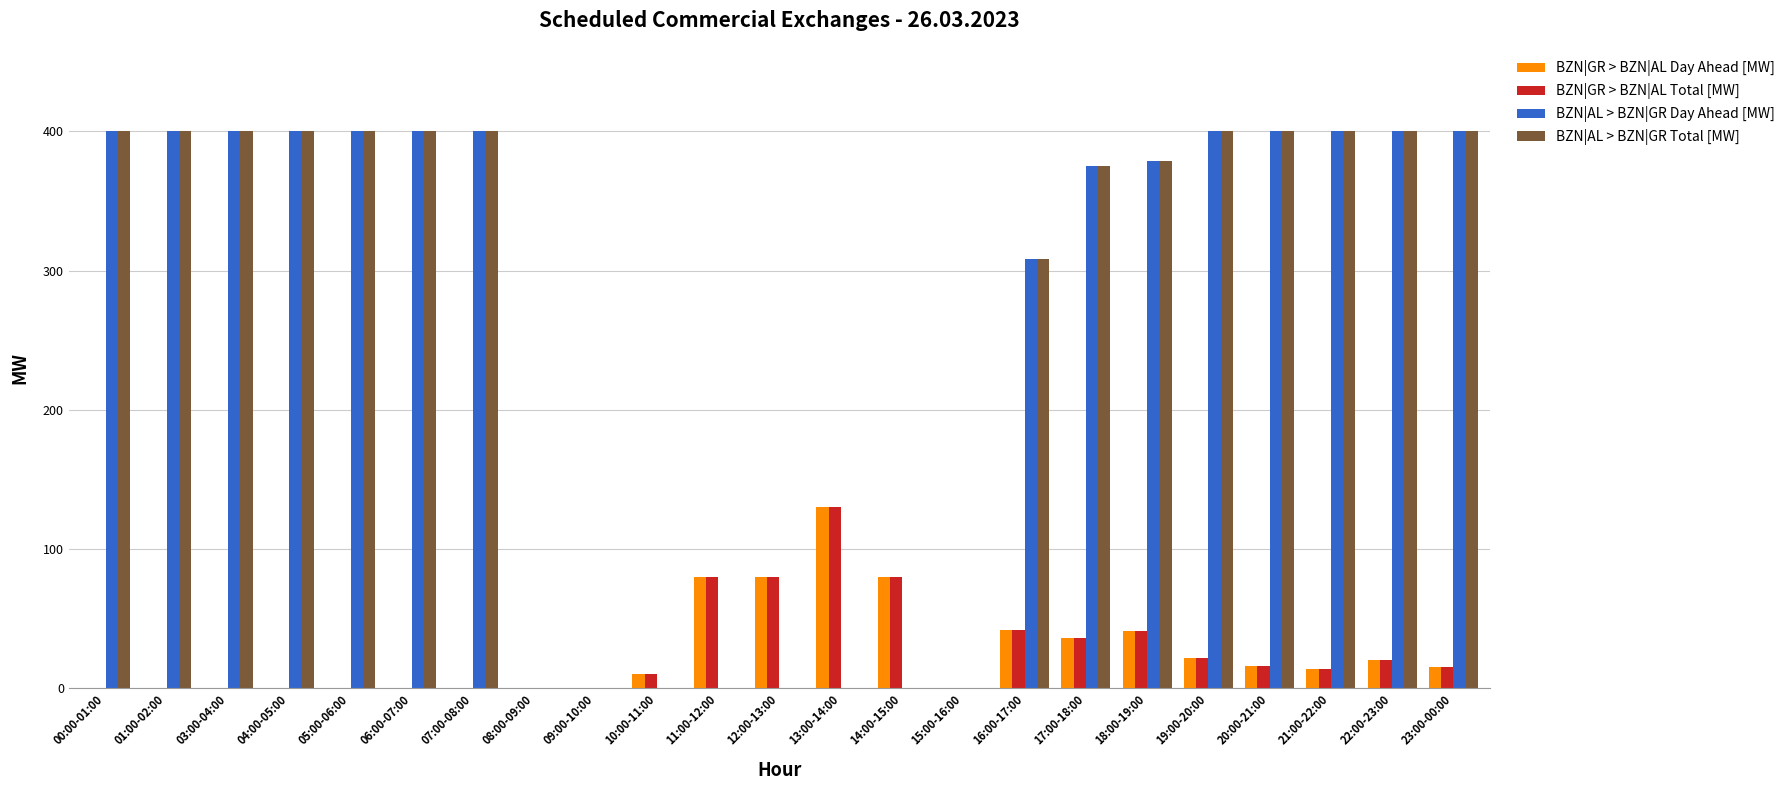

What is the sum of all BZN|GR > BZN|AL Day Ahead [MW] values?

586